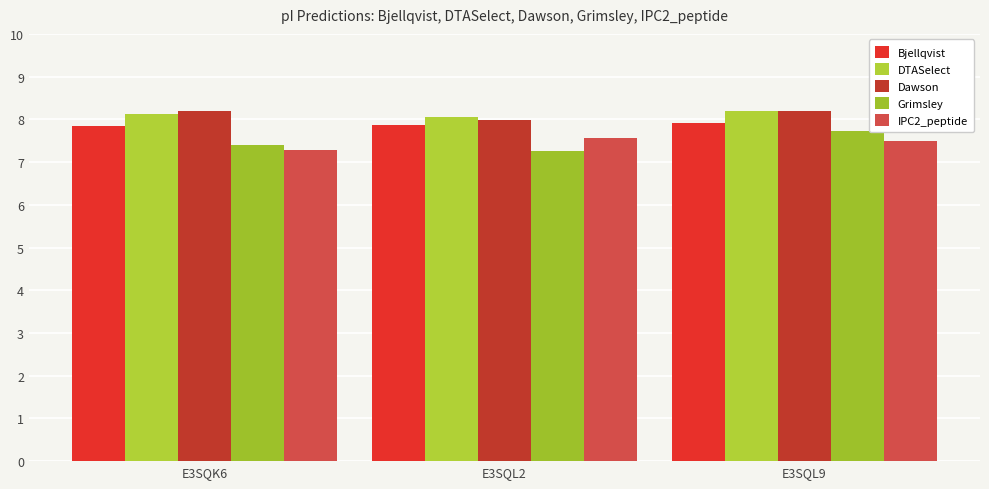

What is the difference between the DTASelect values at E3SQL9 and E3SQK6?

0.1